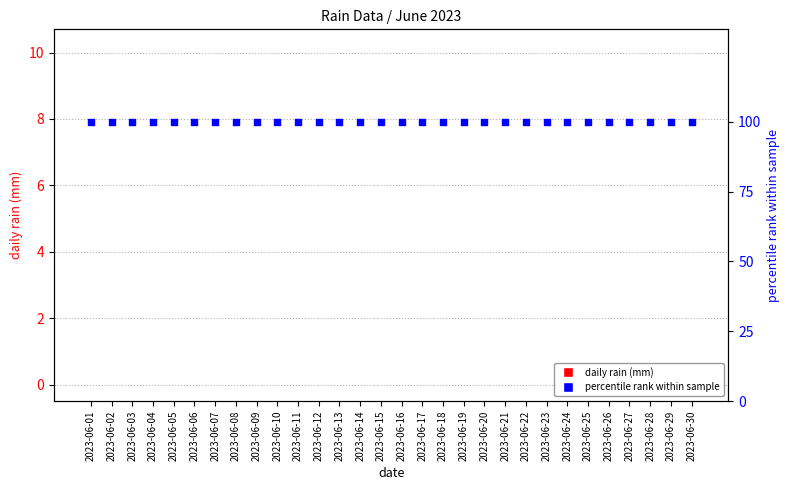

Which series has the widest spread of Y values?

daily rain (mm)